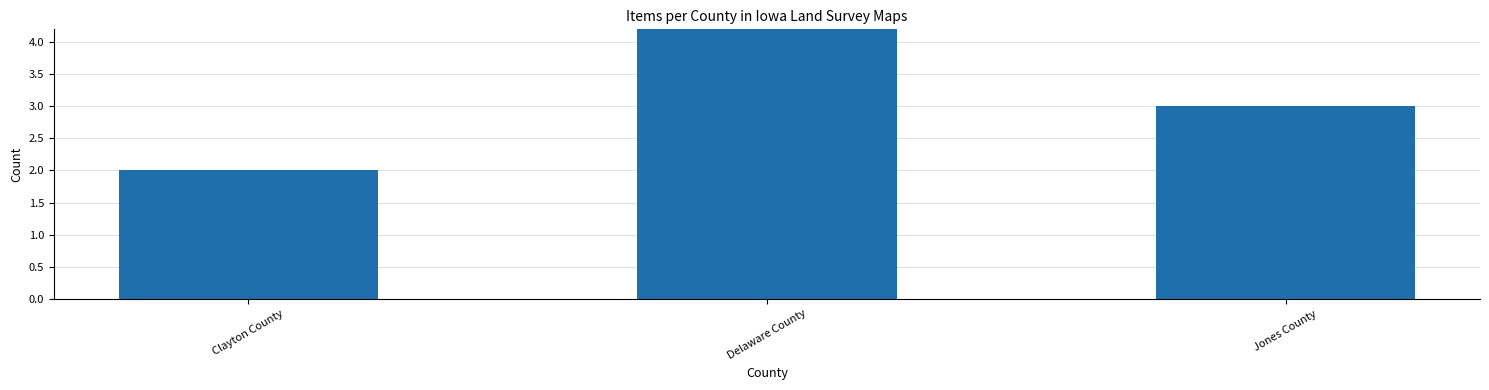

Where does the data first go above 3?

Delaware County